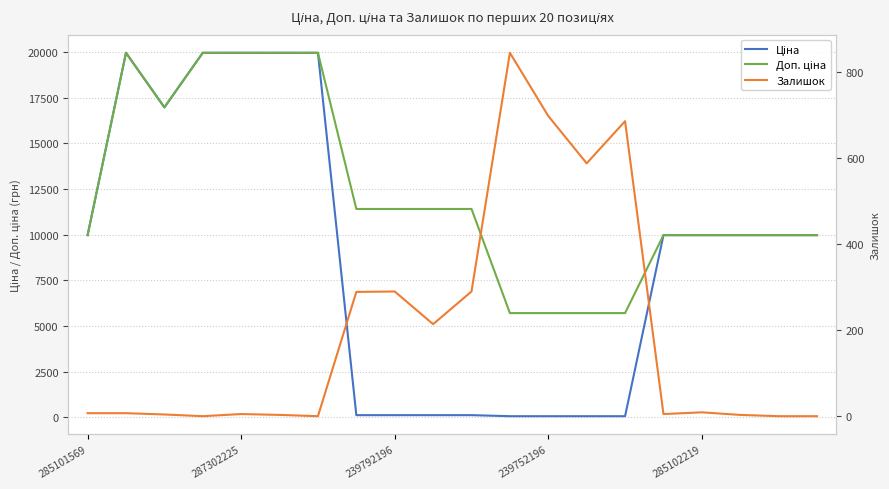

Is it true that Залишок equals 289.0 at 7?

True